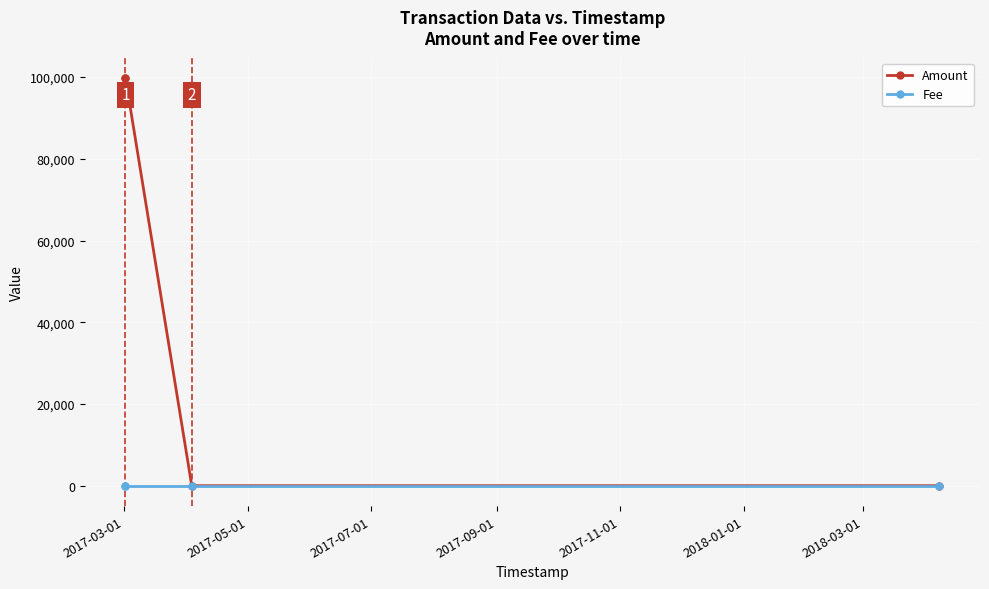

What is the maximum value for Amount?

99749.0